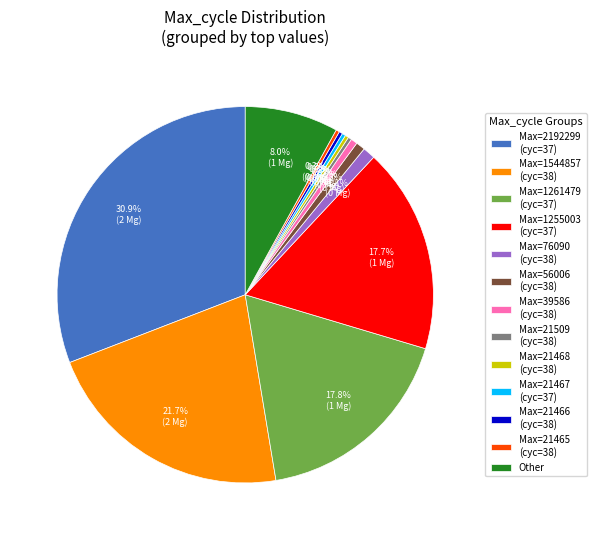

Is there any slice that represents more than half of the pie?

No